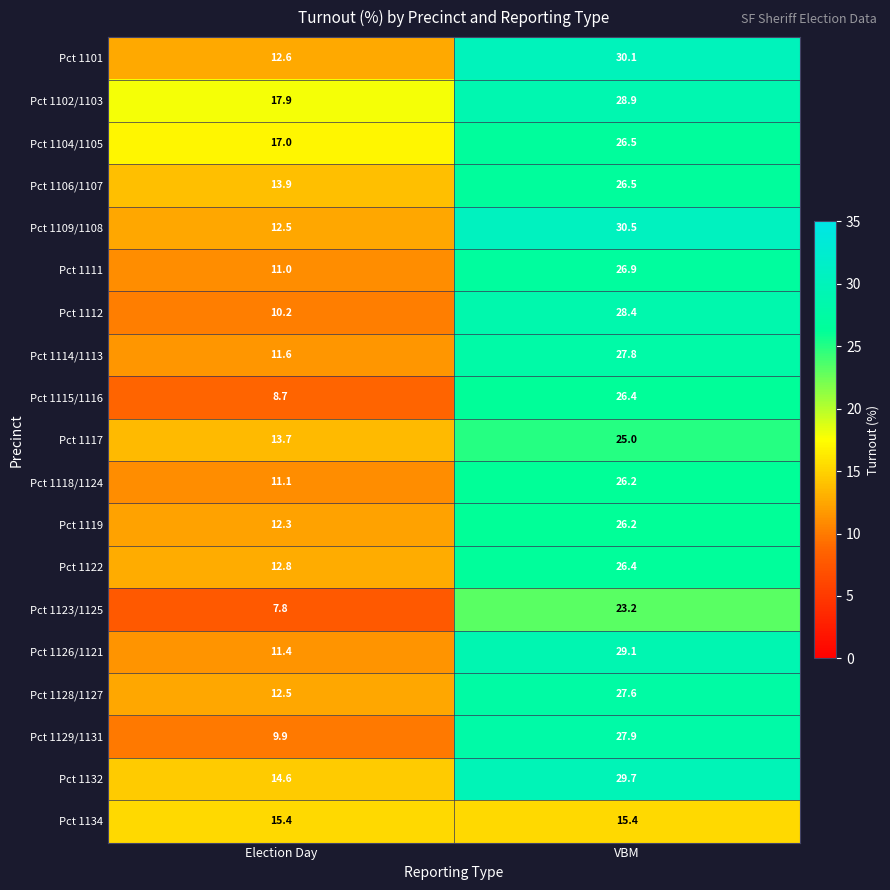

The Pct 1126/1121 series shows 19.7 at Election Day. True or false?

False